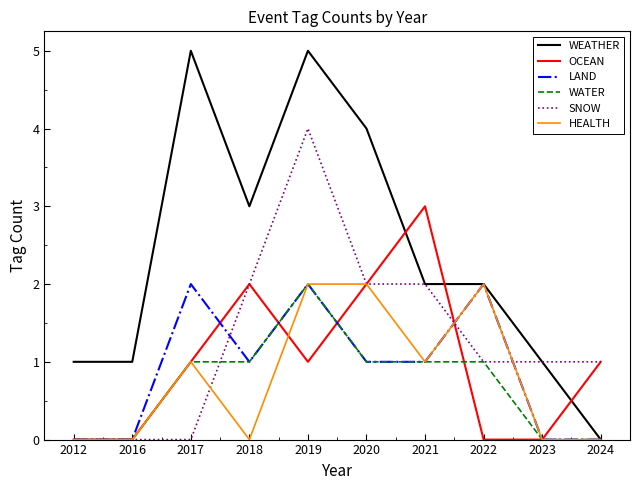

Is it true that LAND equals 1 at 2017?

False